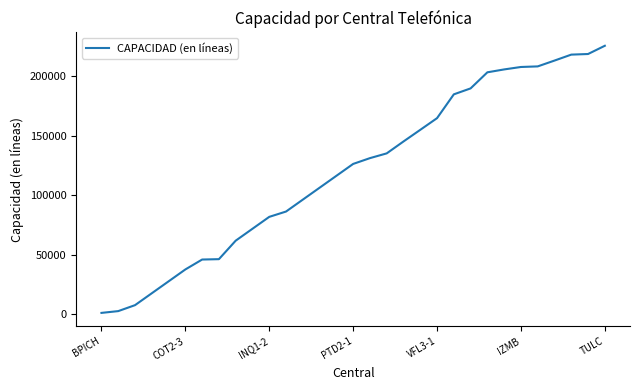

What is the difference between the maximum and minimum values?

224437